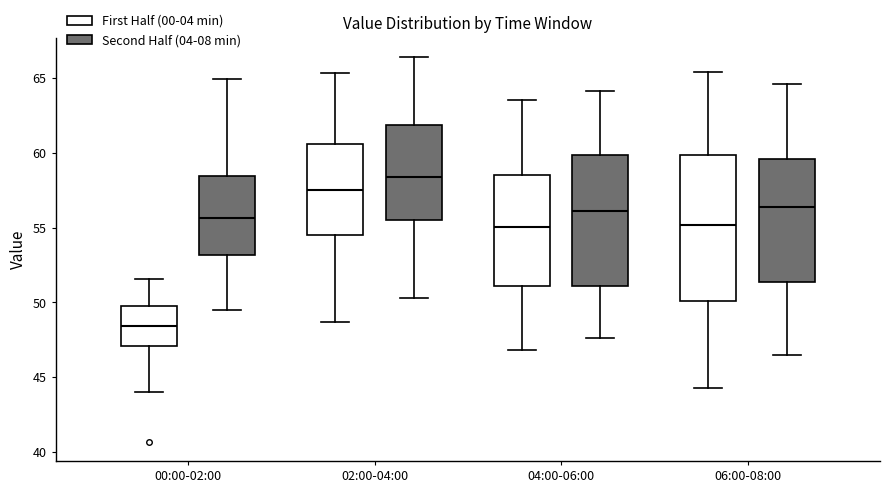

Where does the upper whisker of the box for 04:00-06:00 (First Half (00-04 min)) end on the y-axis? The values are not printed on the chart, so give them approximately, as read against the axis.

63.5